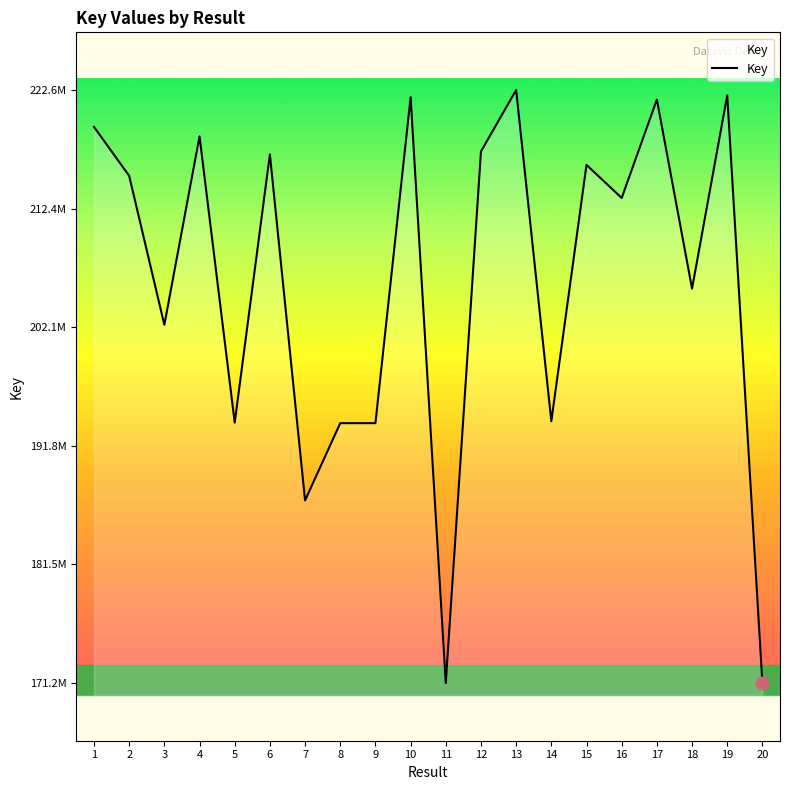

What is the ratio of the value at 1 to the value at 6?

1.0